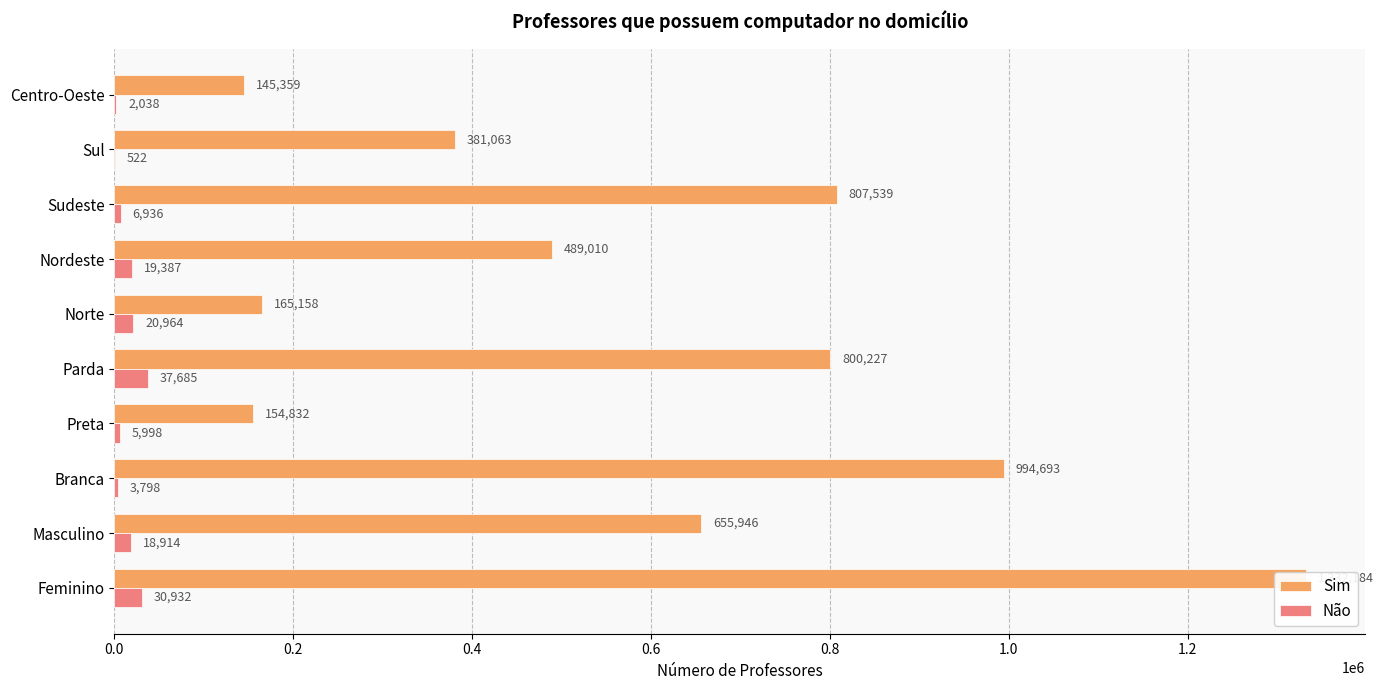

True or false: Não has a value of 798 at Centro-Oeste.

False